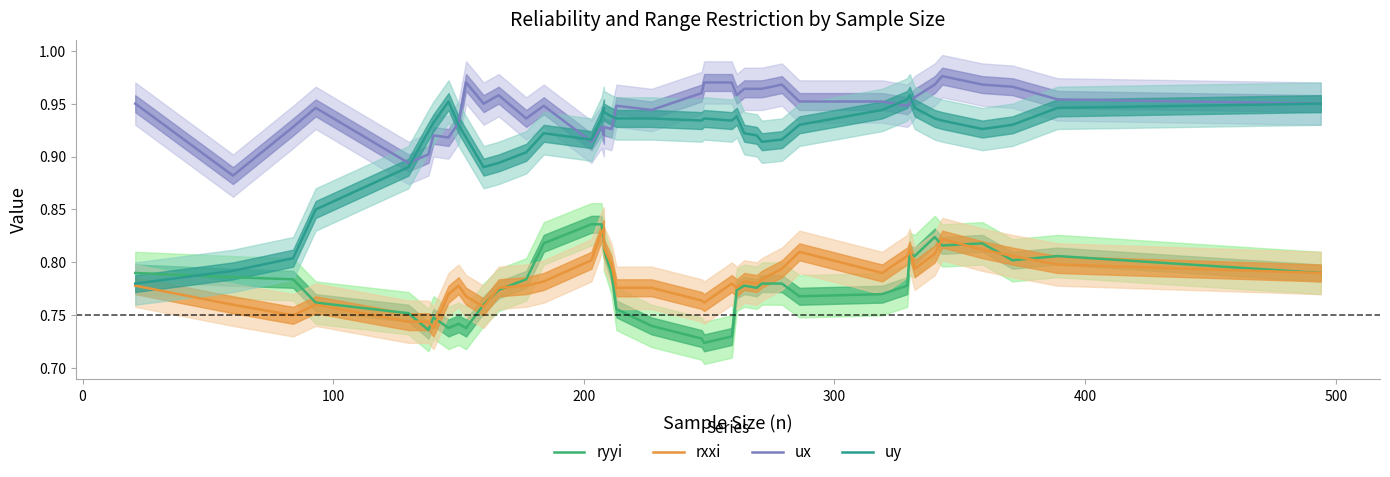

How many lines are shown in the chart?

4